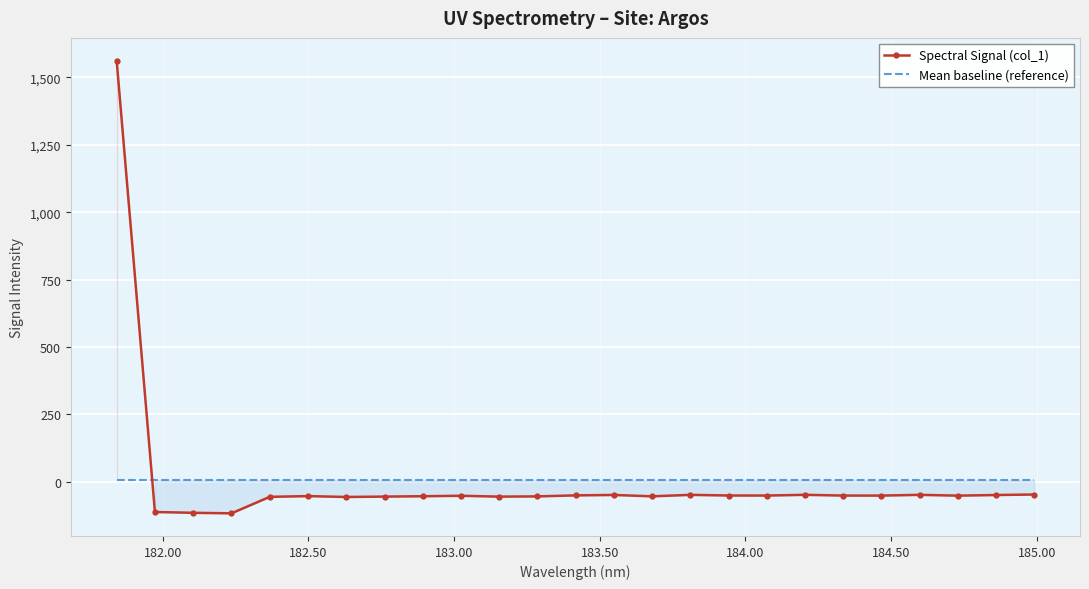

After their last crossing, which series has the higher values: Spectral Signal (col_1) or Mean baseline (reference)?

Mean baseline (reference)